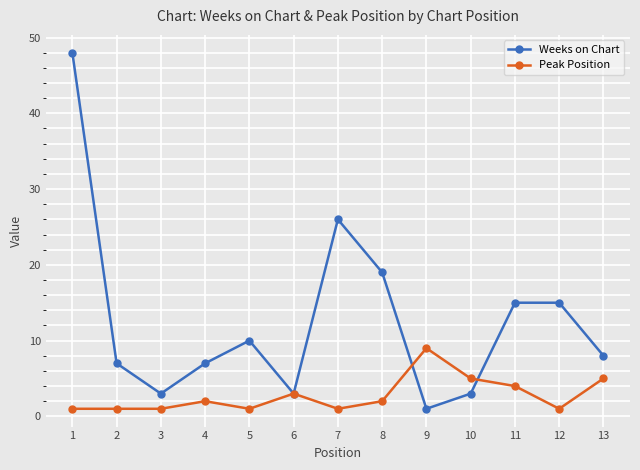

What is the minimum value shown in the chart?

1